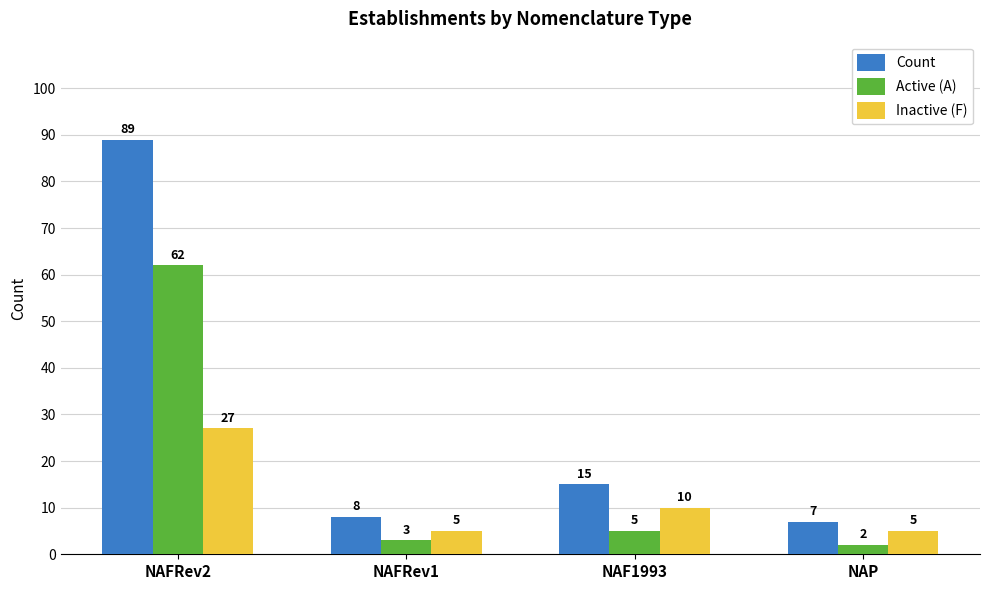

List the series in order of their peak value, highest first.

Count, Active (A), Inactive (F)